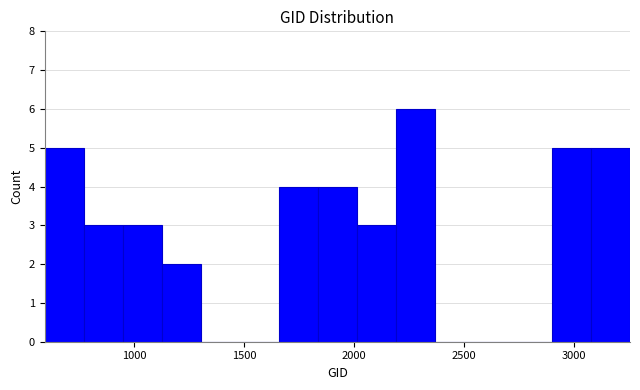

Around what value on the x-axis is the tallest bar? Give the approximate position of its centre, as read against the axis.

2300